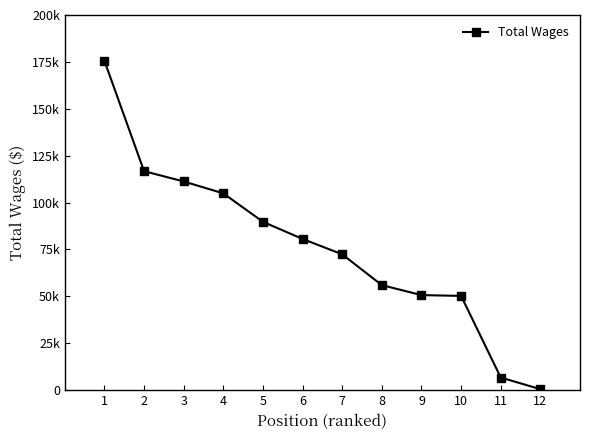

Does the chart display data point markers on the line(s)?

Yes